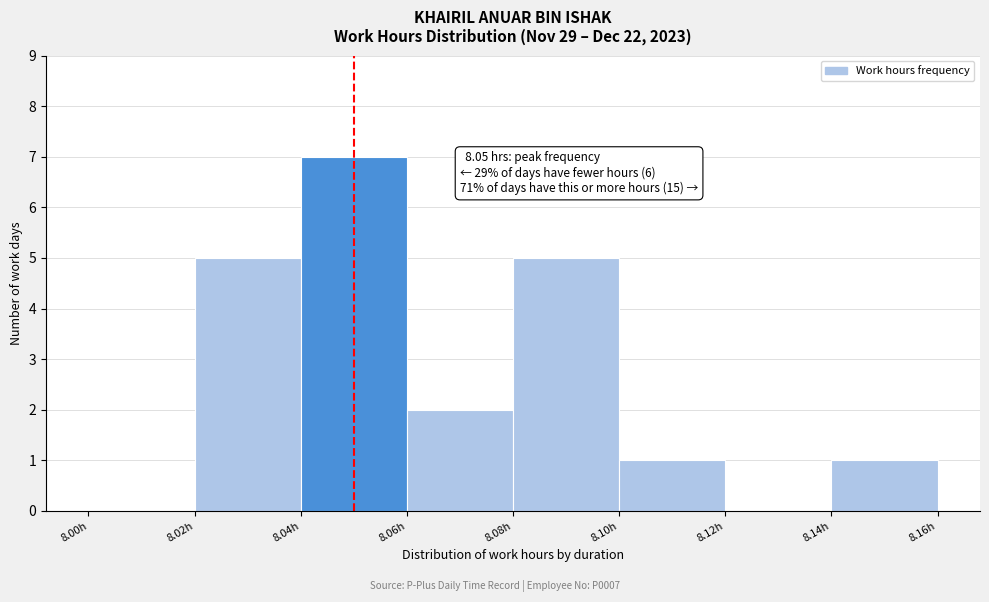

Which range on the x-axis has the tallest bar?

8.04 to 8.06